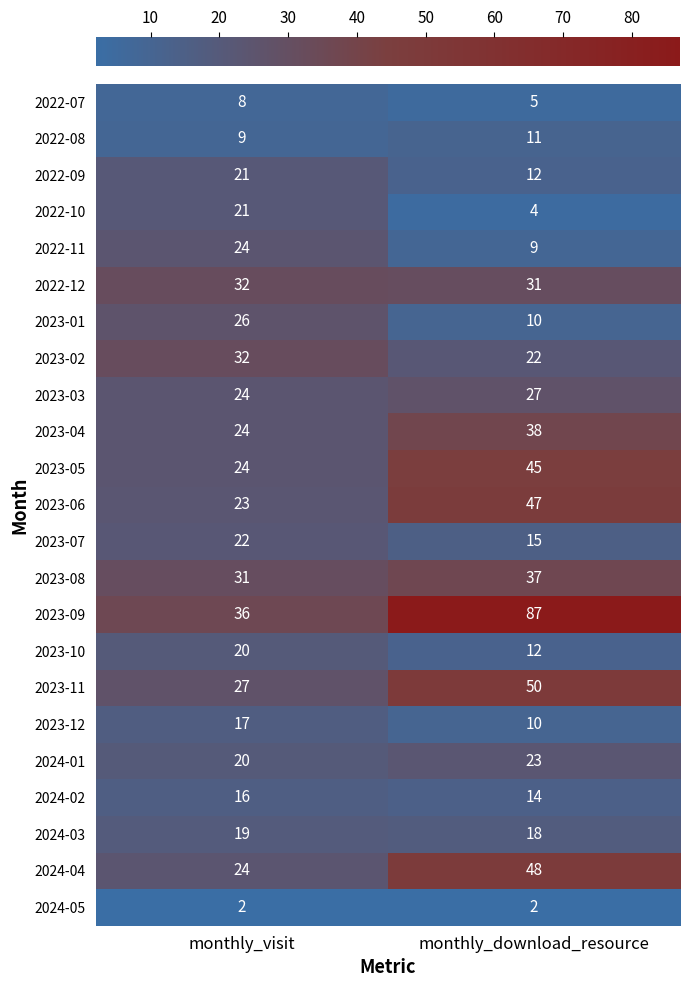

What is the average value of the 2023-08 series?

34